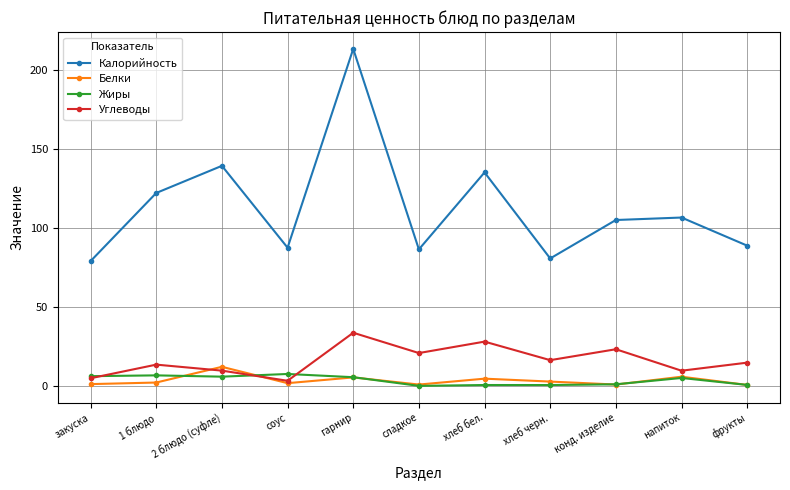

What is the difference between the maximum and minimum values in the Углеводы series?

30.4